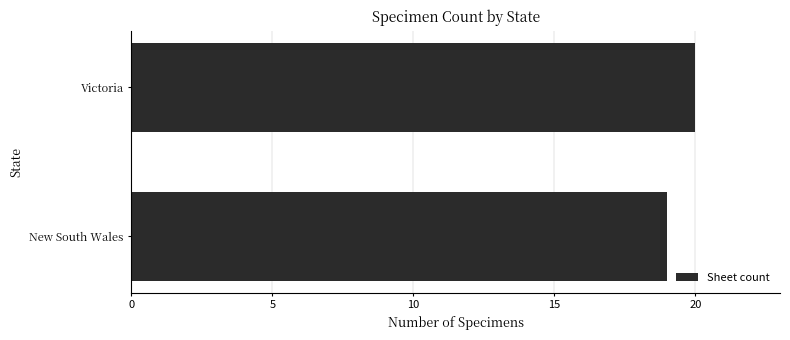

Reading bottom to top, extract all data points from this chart.

New South Wales=19	Victoria=20